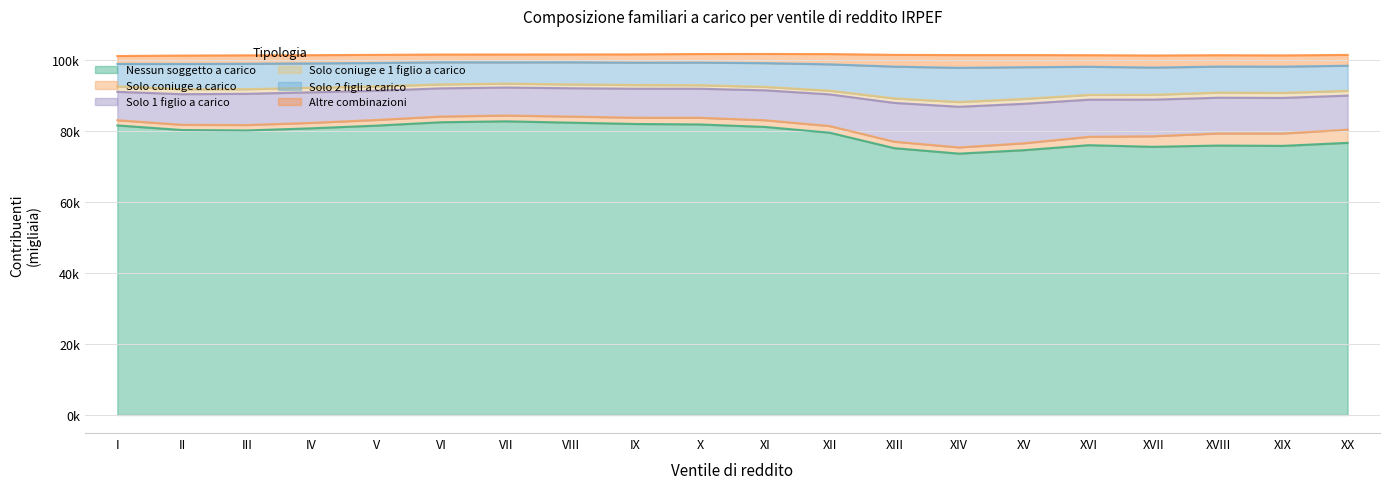

Does the chart have visible grid lines?

Yes